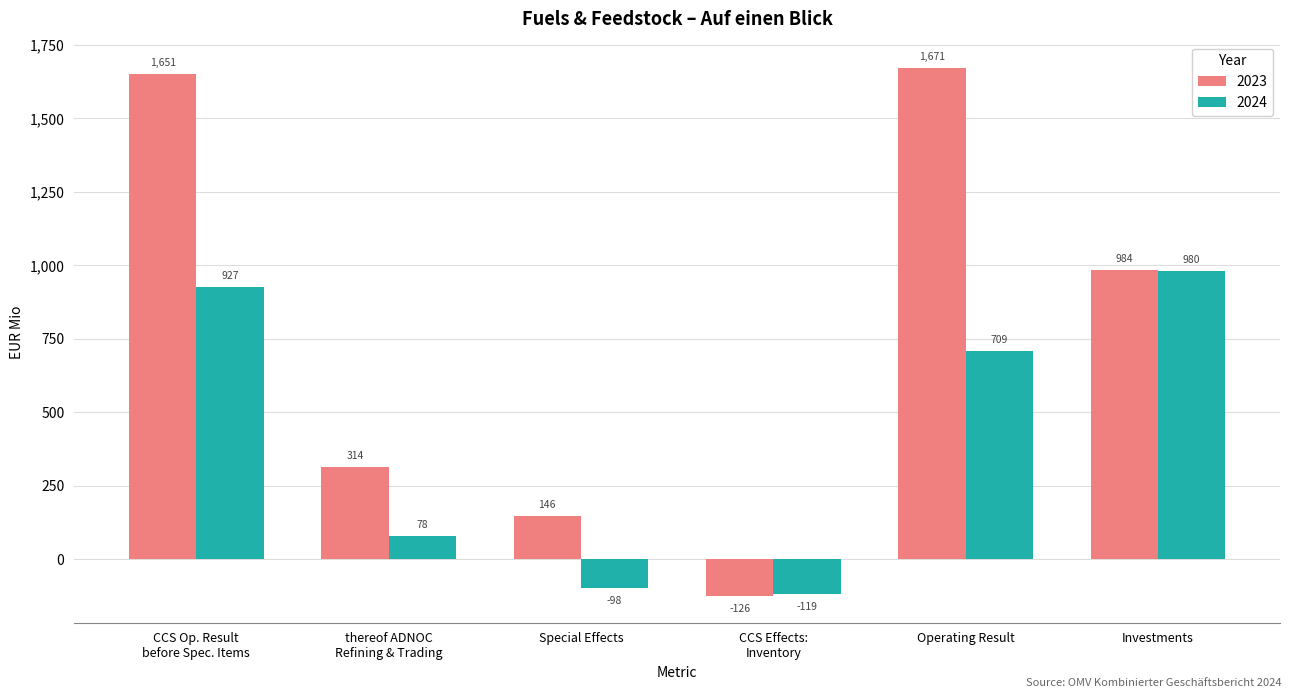

At which label is 2023 closest to 772?

Investments